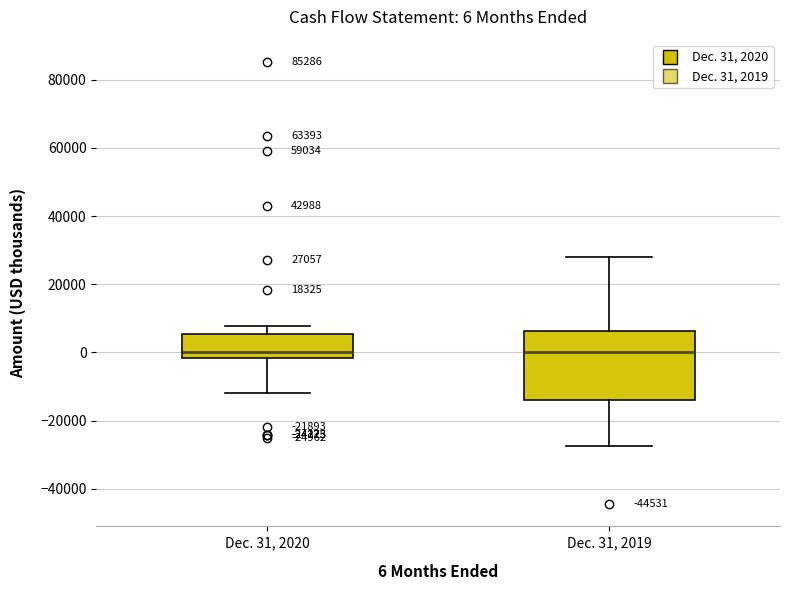

Comparing the boxes themselves (not the whiskers), which one is the tallest?

Dec. 31, 2019